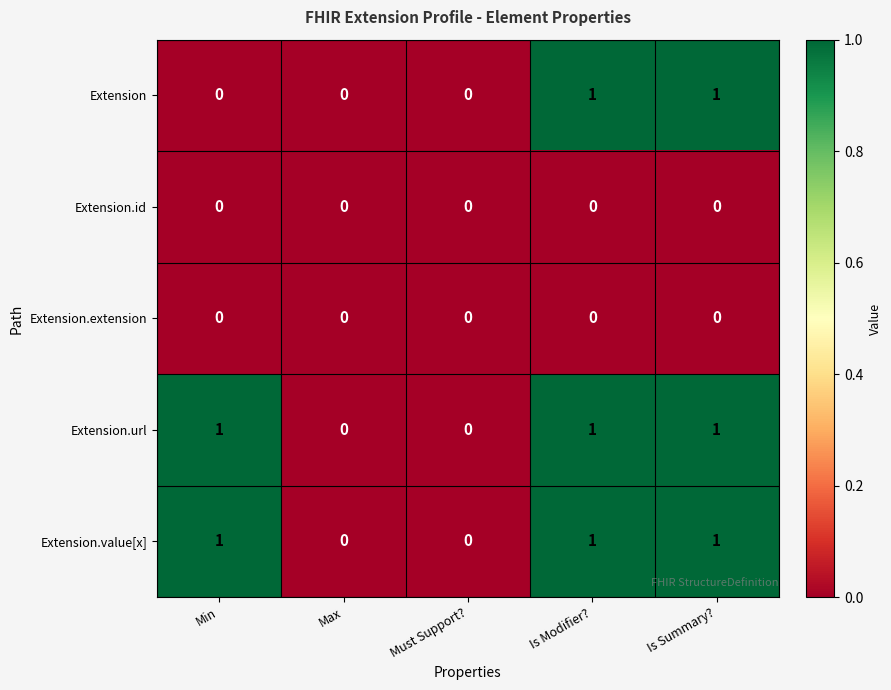

Is the value of Extension.value[x] at Must Support? greater than the value of Extension.url at Is Summary??

No